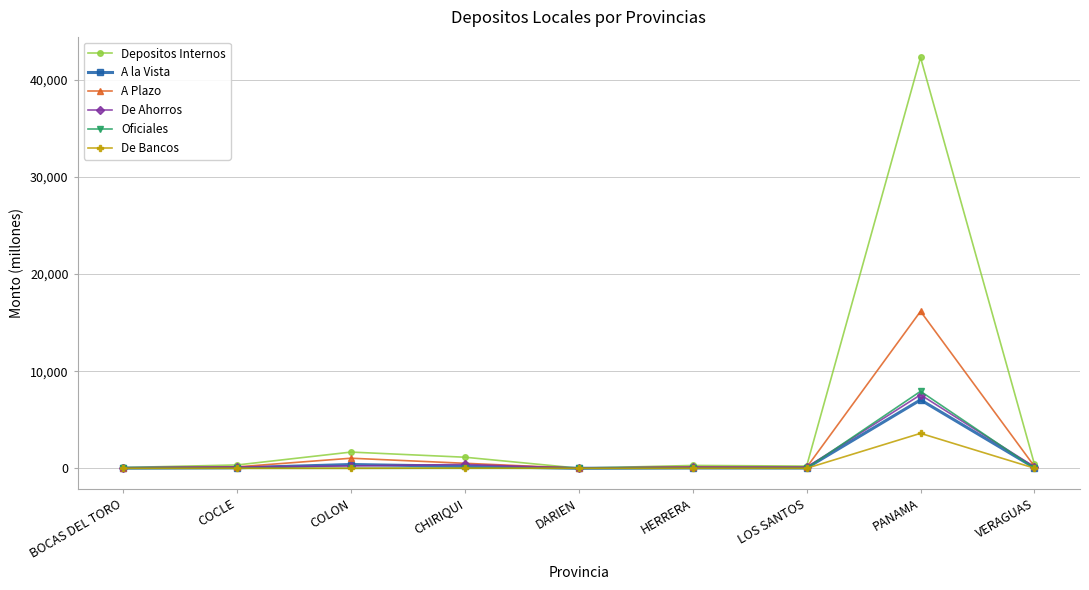

What is the total value across all series at BOCAS DEL TORO?

167.9